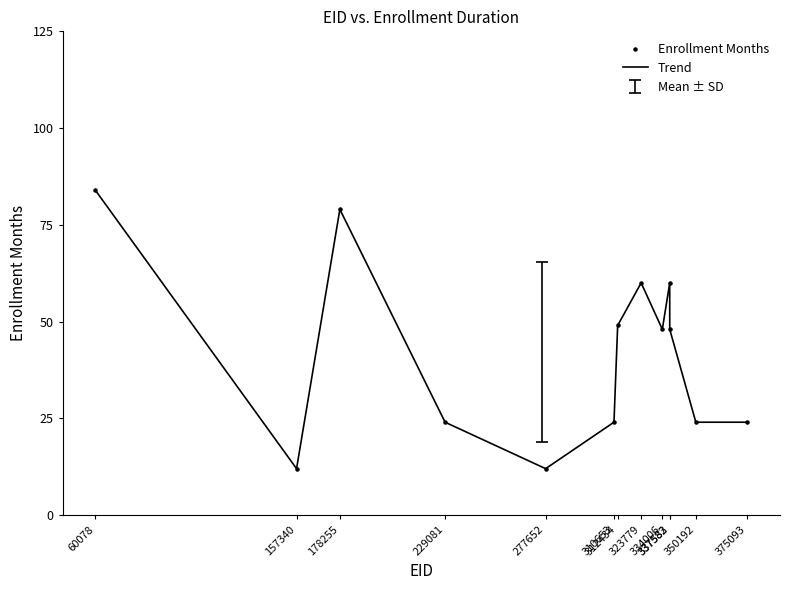

The value at 337582 is 93. True or false?

False